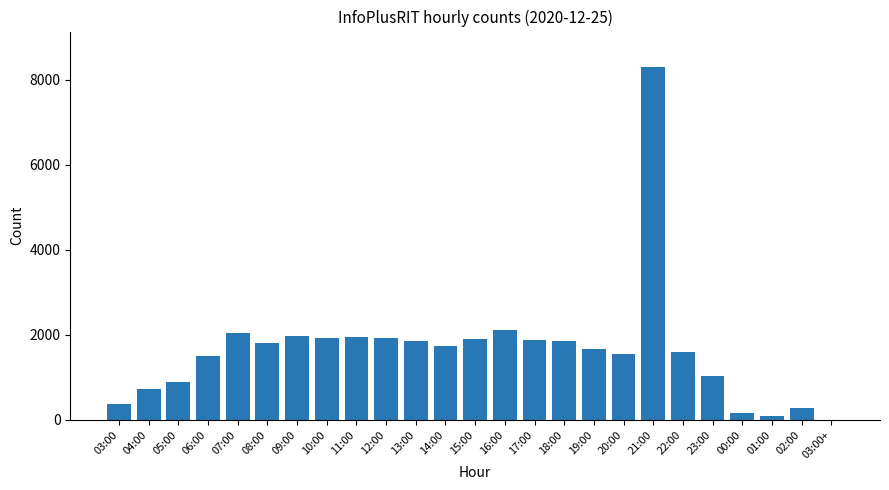

Which has a higher value, 12:00 or 23:00?

12:00